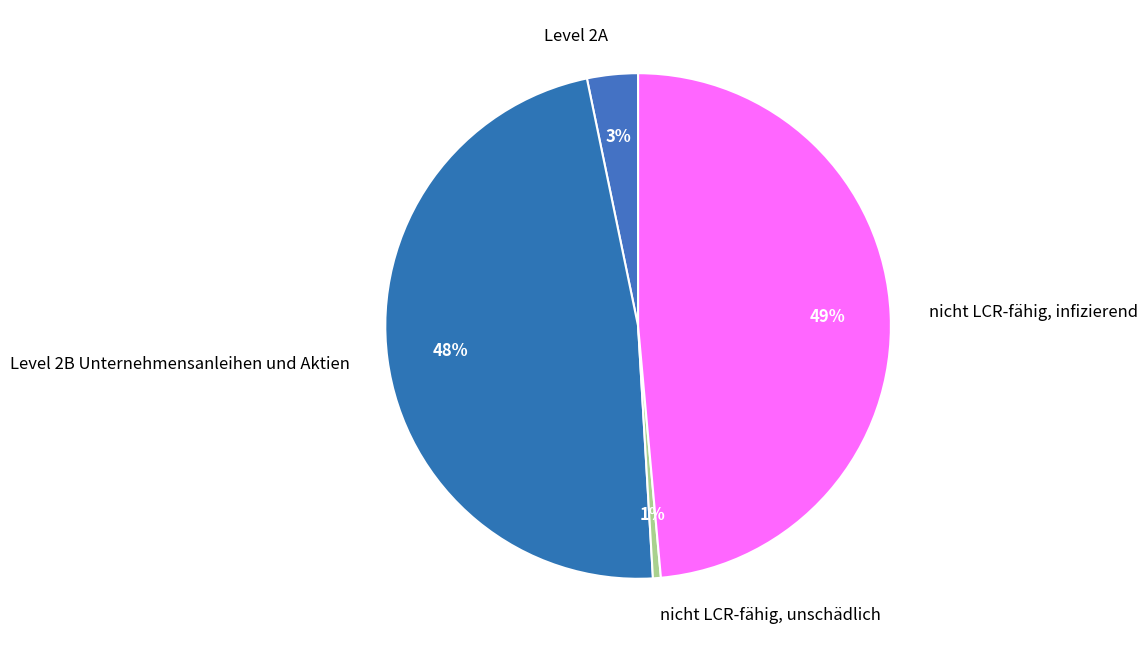

Approximately how many times larger is the value at Level 2B Unternehmensanleihen und Aktien compared to nicht LCR-fähig, infizierend?

1.0